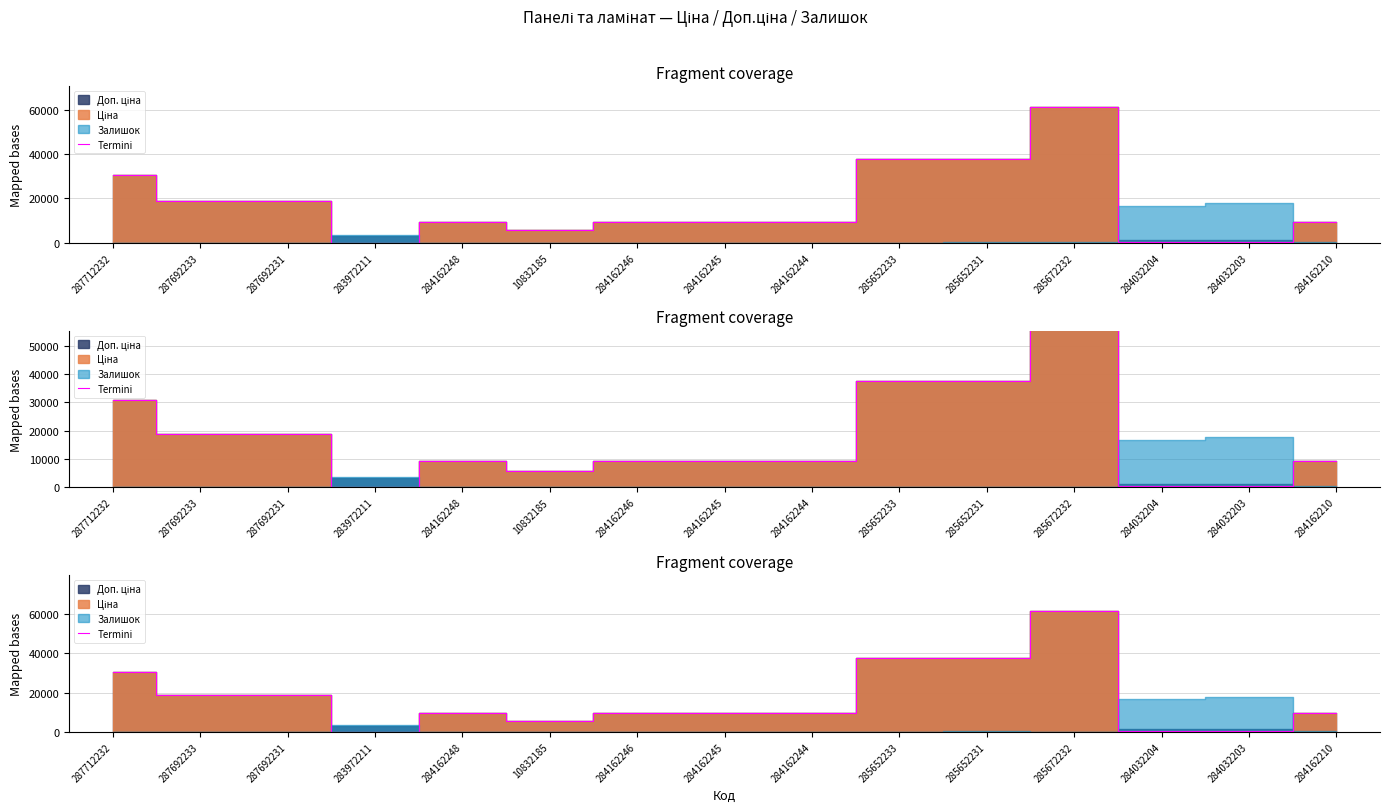

Between 284162246 and 285652233, which is larger?

285652233